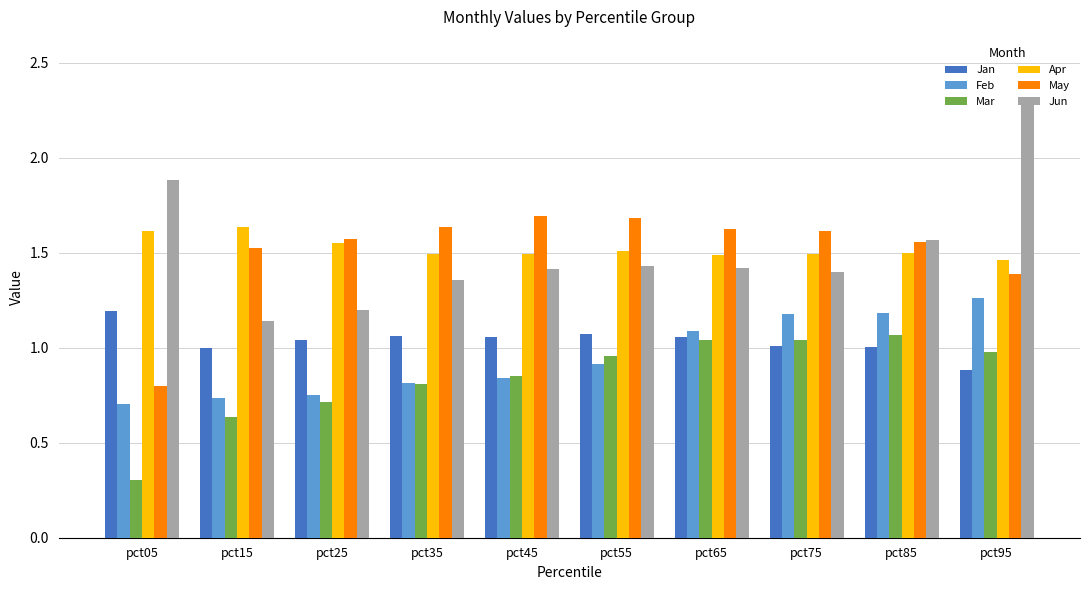

How many bars are there in each group?

6